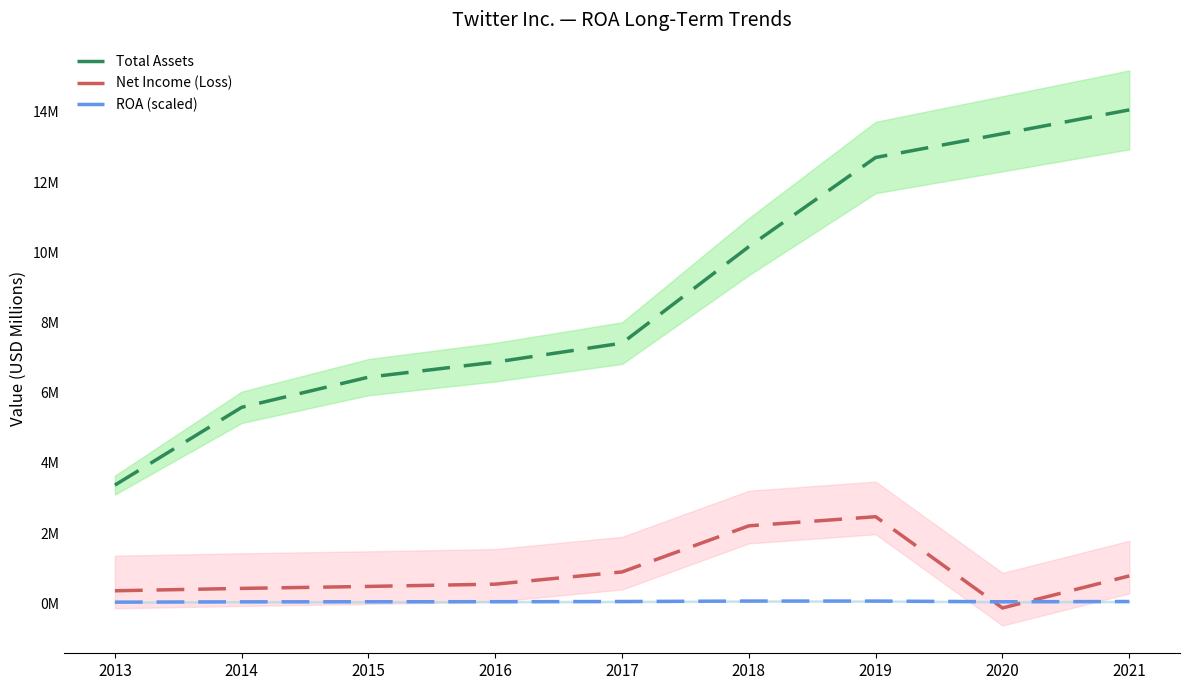

Which category has the lowest value across all series?

2020